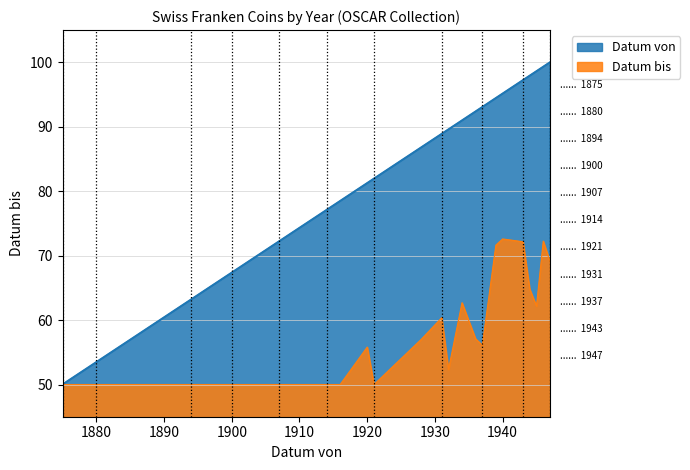

The chart shows a value of 71.5 at 1906. True or false?

True